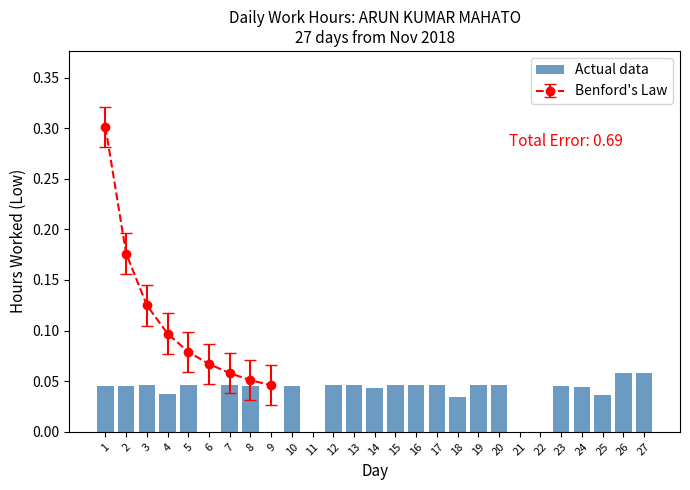

What is the sum of the values at 4 and 25?

0.1